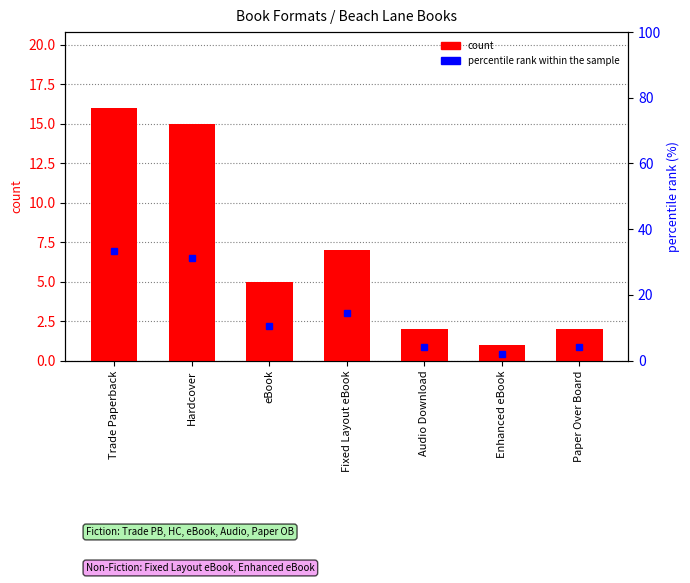

What is the value of the percentile rank within the sample bar at the 2nd from the left?

31.2